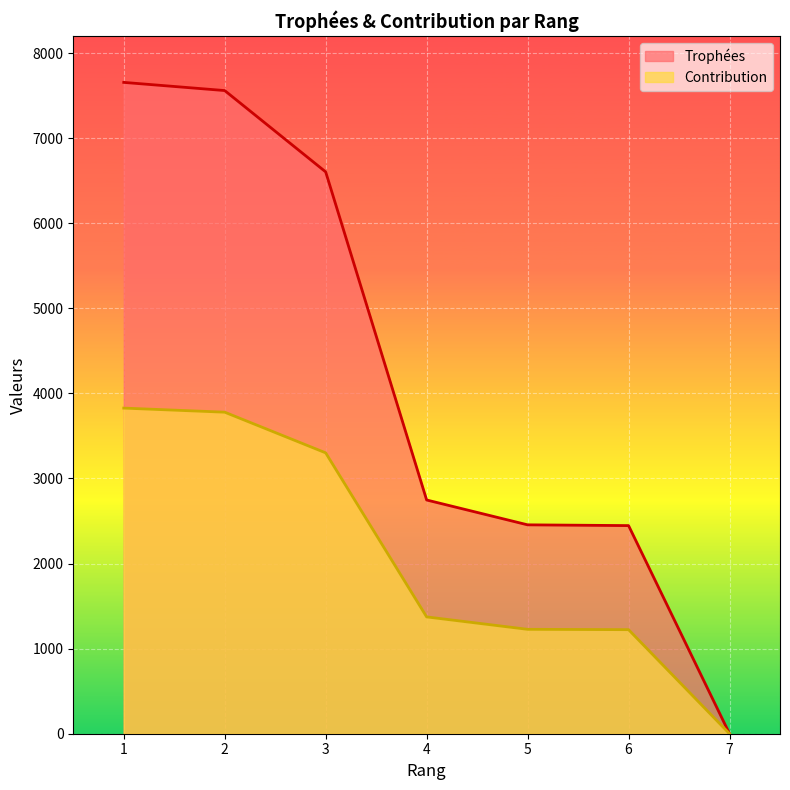

Which series has the largest total across all categories?

Trophées